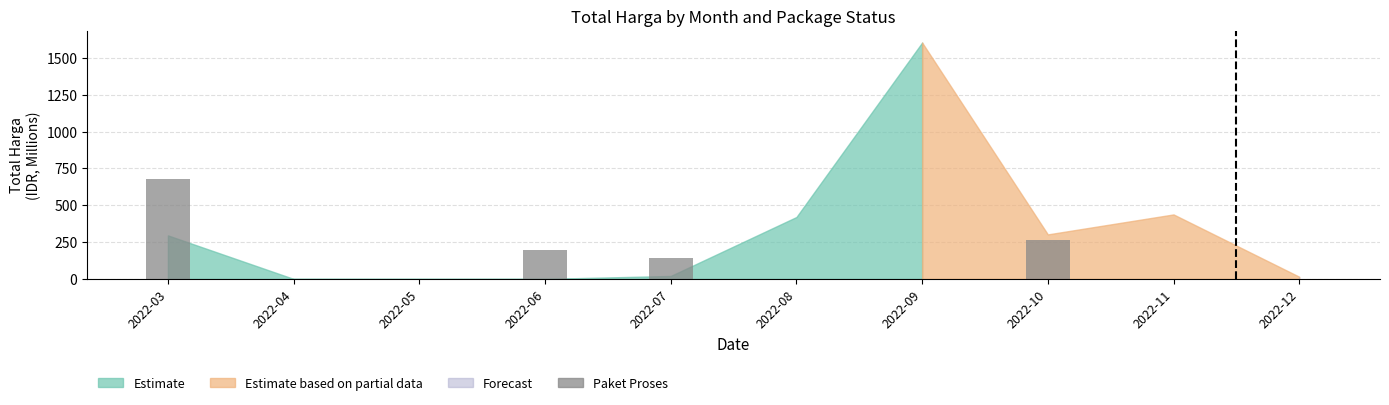

What is the change in value from 2022-03 to 2022-11?

-680.6